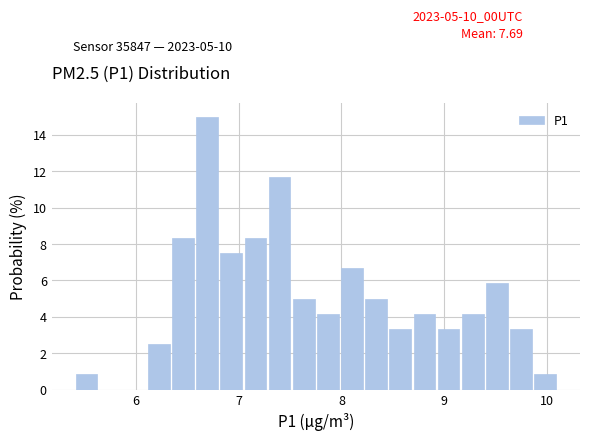

Around what value on the x-axis is the tallest bar? Give the approximate position of its centre, as read against the axis.

6.7